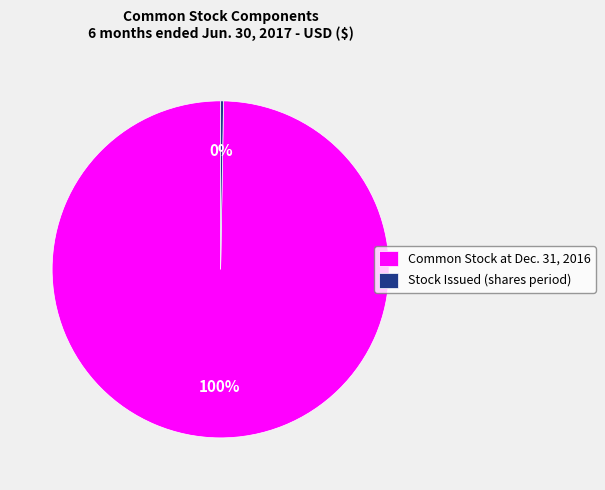

Which category has the biggest portion of the pie?

Common Stock at Dec. 31, 2016